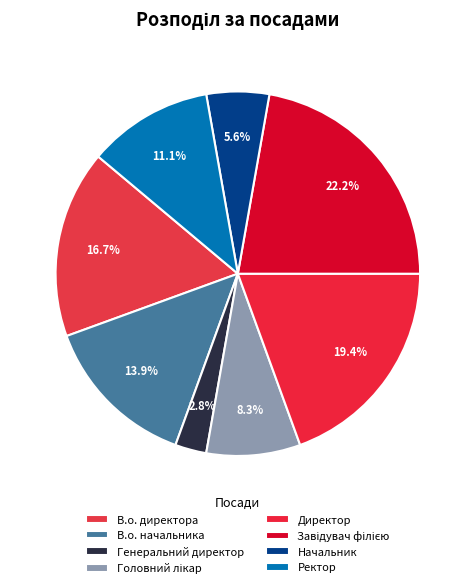

To the nearest percent, what percentage of the pie is В.о. начальника?

14%